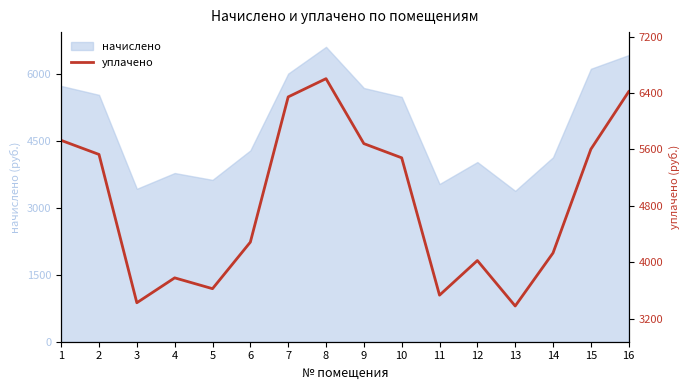

What is the lowest value of the начислено series?

3379.2